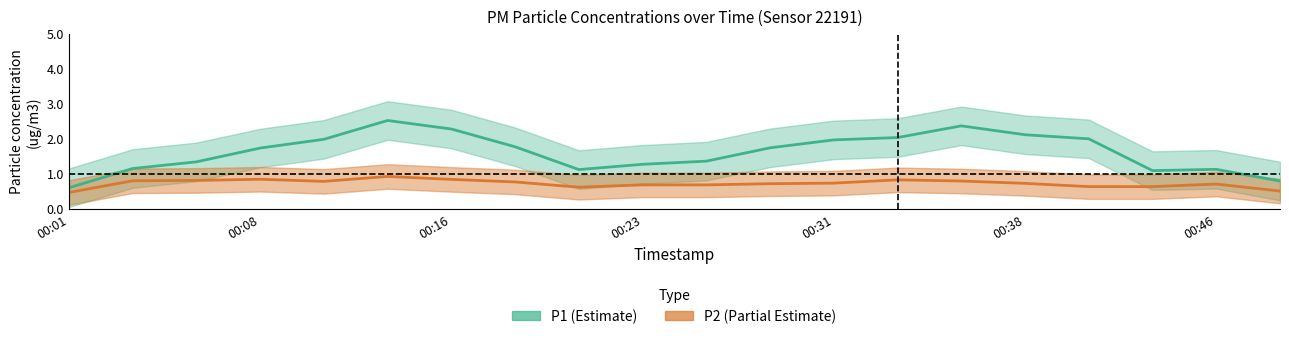

What is the value of the P2 point at the 5th from the left?

0.8